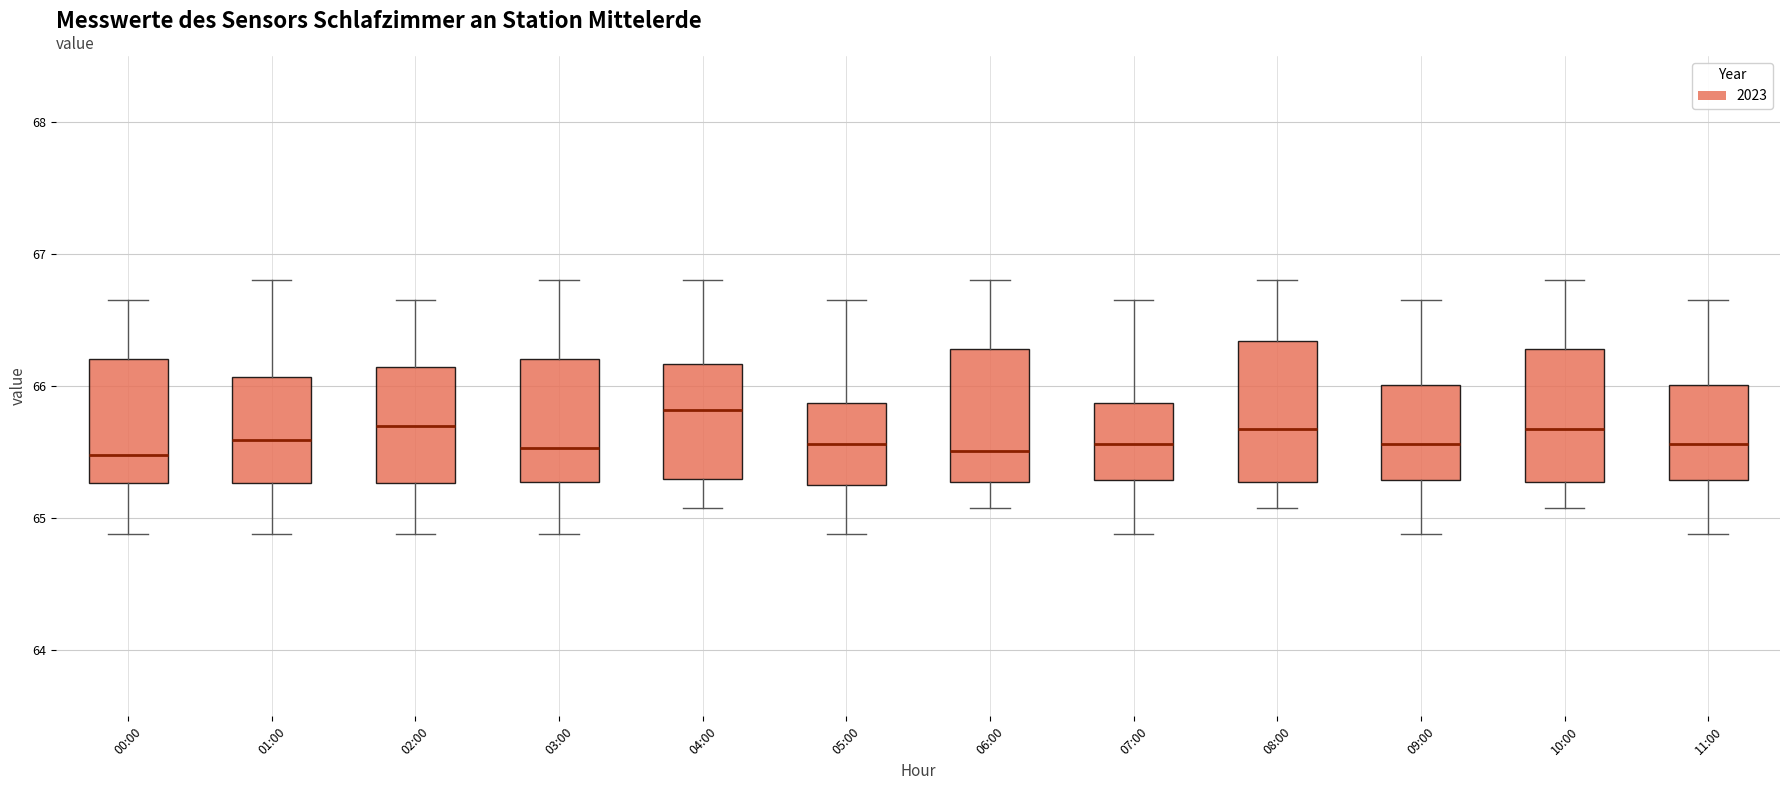

Reading left to right, transcribe this box plot: for each box, give where its median line is, the range the box spans, and where its two whiskers end, as read against the y-axis. The values are not printed on the chart, so give them approximately, as read against the axis.

00:00: median 65.5, box 65.3 to 66.2, whiskers 64.9 to 66.7
01:00: median 65.6, box 65.3 to 66.1, whiskers 64.9 to 66.8
02:00: median 65.7, box 65.3 to 66.1, whiskers 64.9 to 66.7
03:00: median 65.5, box 65.3 to 66.2, whiskers 64.9 to 66.8
04:00: median 65.8, box 65.3 to 66.2, whiskers 65.1 to 66.8
05:00: median 65.6, box 65.2 to 65.9, whiskers 64.9 to 66.7
06:00: median 65.5, box 65.3 to 66.3, whiskers 65.1 to 66.8
07:00: median 65.6, box 65.3 to 65.9, whiskers 64.9 to 66.7
08:00: median 65.7, box 65.3 to 66.3, whiskers 65.1 to 66.8
09:00: median 65.6, box 65.3 to 66.0, whiskers 64.9 to 66.7
10:00: median 65.7, box 65.3 to 66.3, whiskers 65.1 to 66.8
11:00: median 65.6, box 65.3 to 66.0, whiskers 64.9 to 66.7